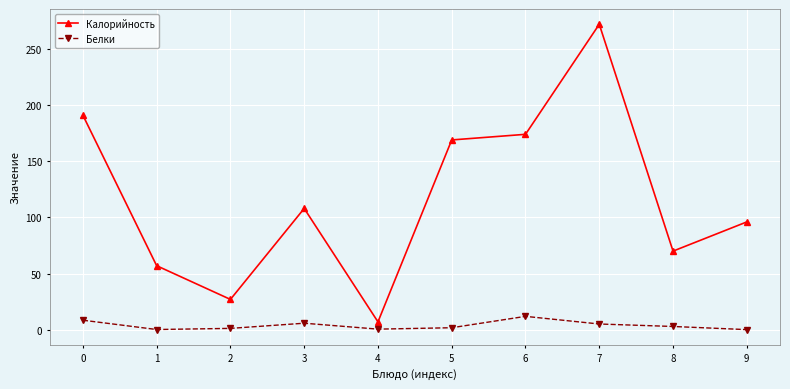

What is the value of the Белки point at the 6th from the left?

1.8